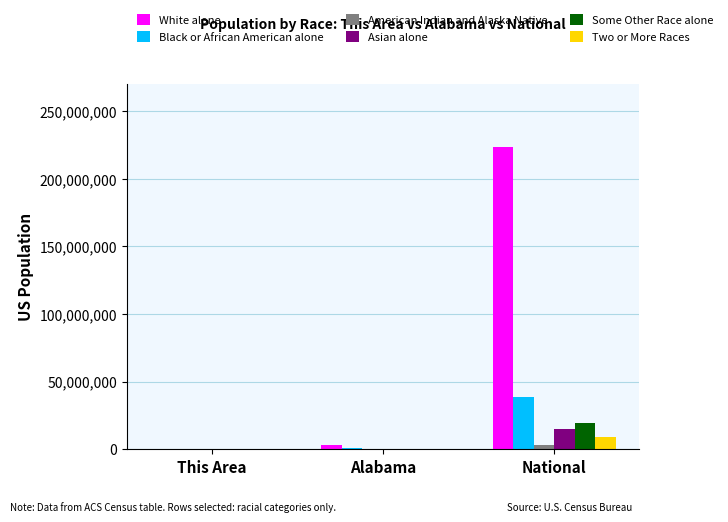

How many groups of bars are there?

3